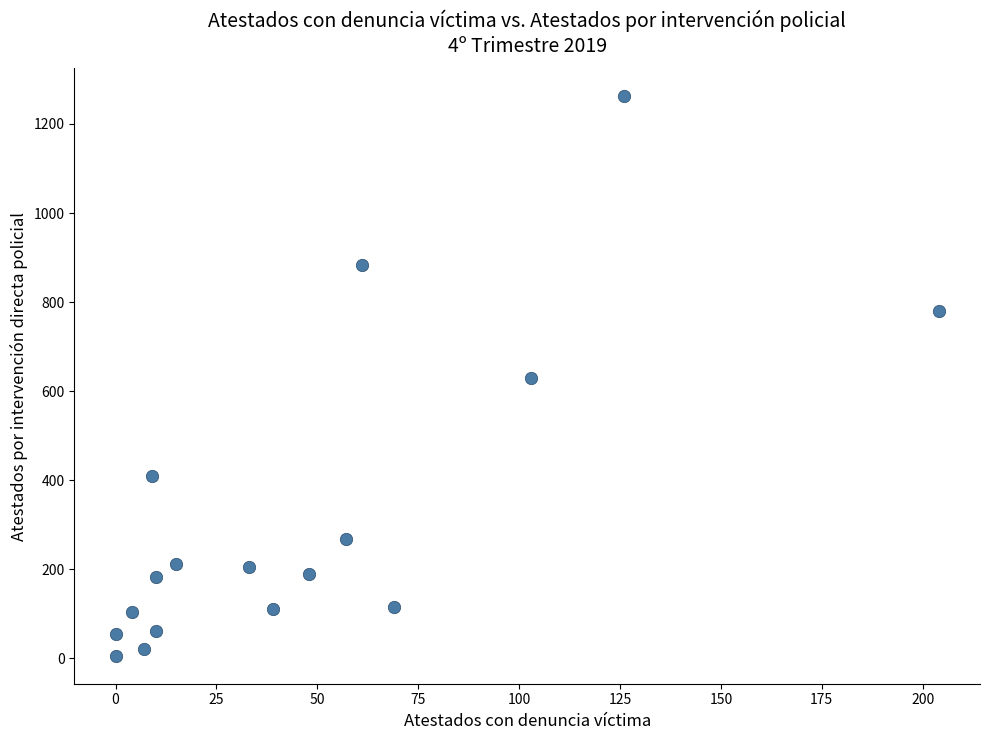

What is the range of Y values (max minus min)?

1256